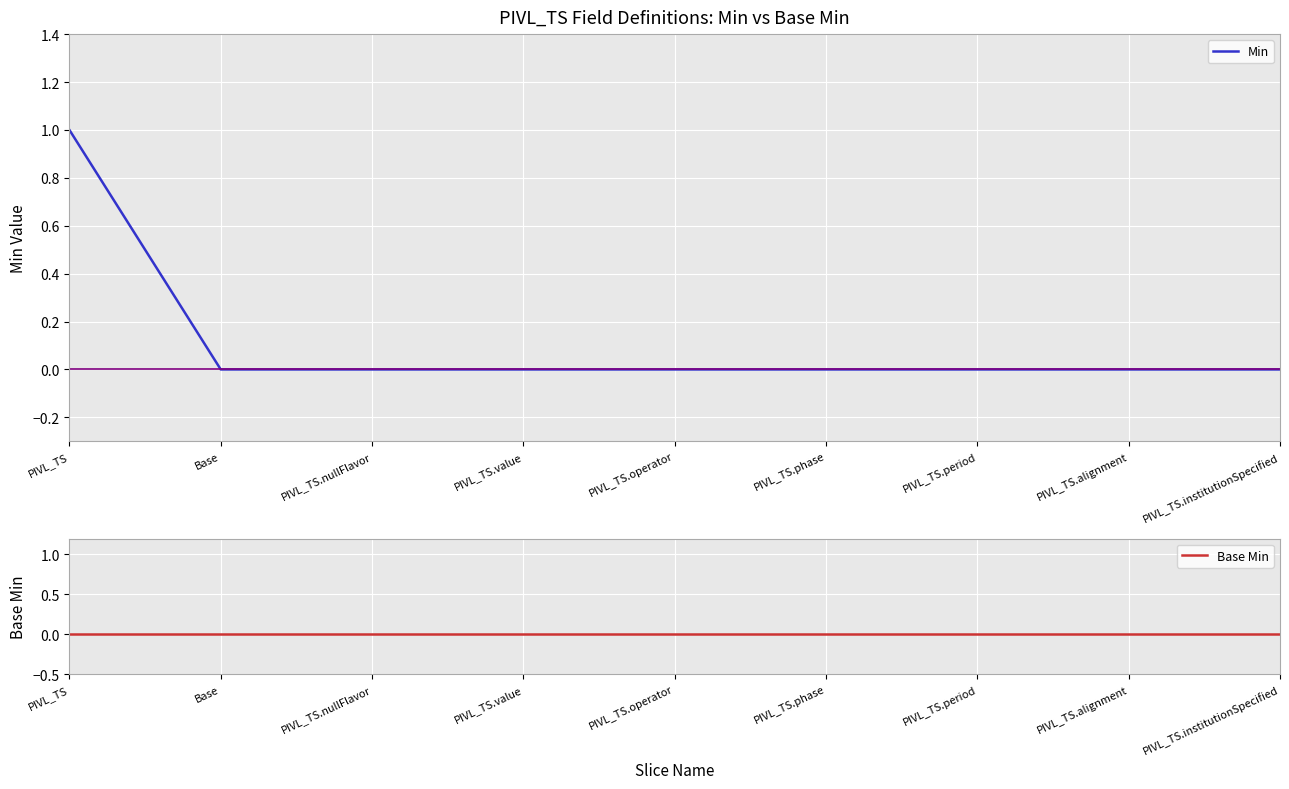

What position from the left is PIVL_TS.value?

4